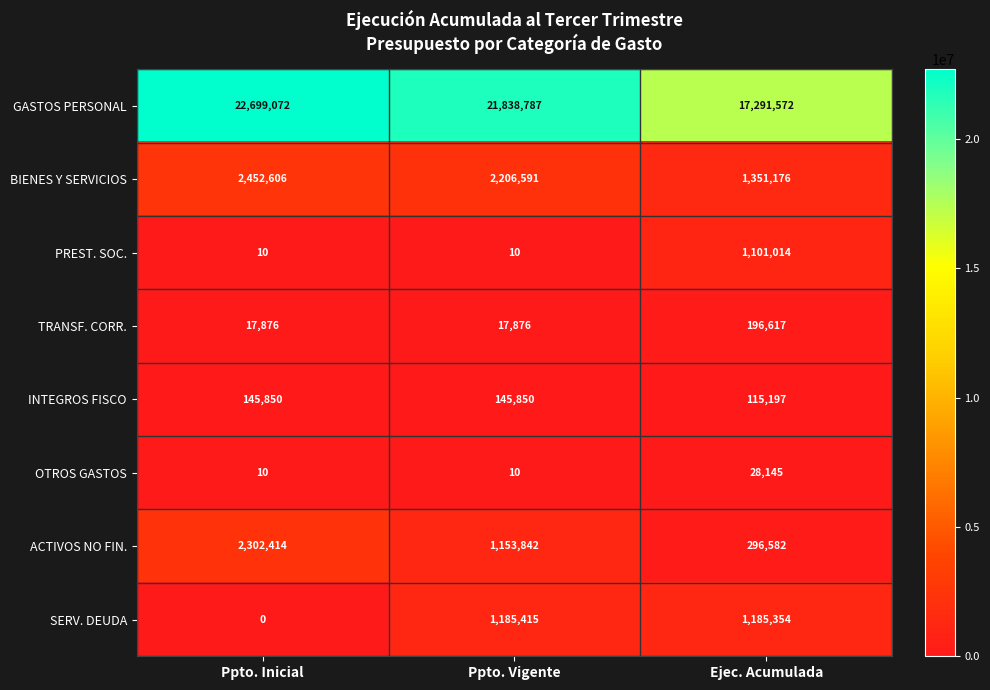

At which category is the sum across all series the highest?

Ppto. Inicial